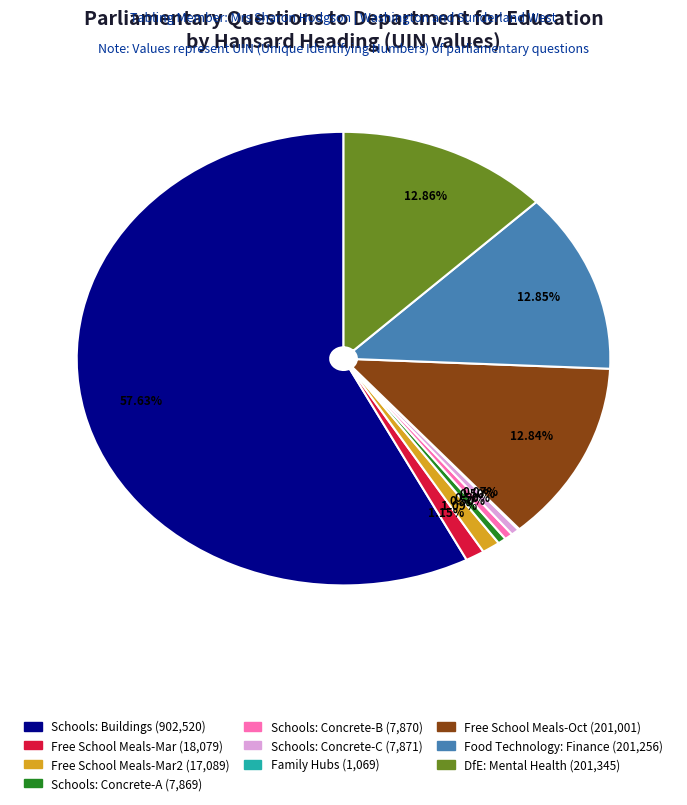

Does any single category account for the majority?

Yes